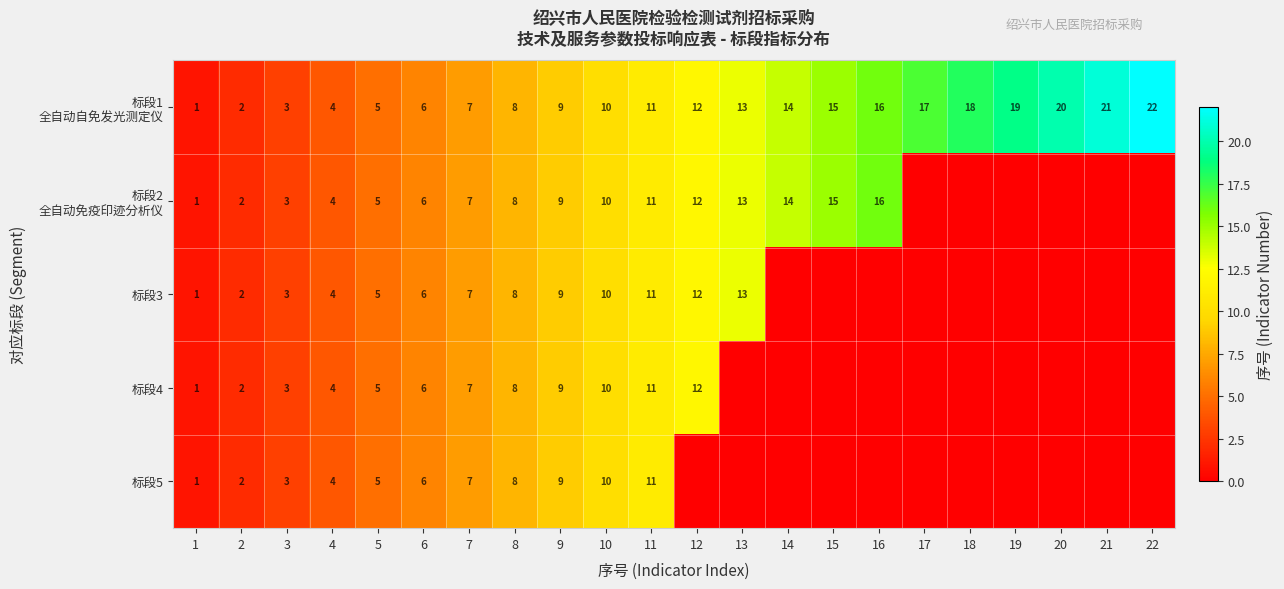

What is the total value across all series at 4?

20